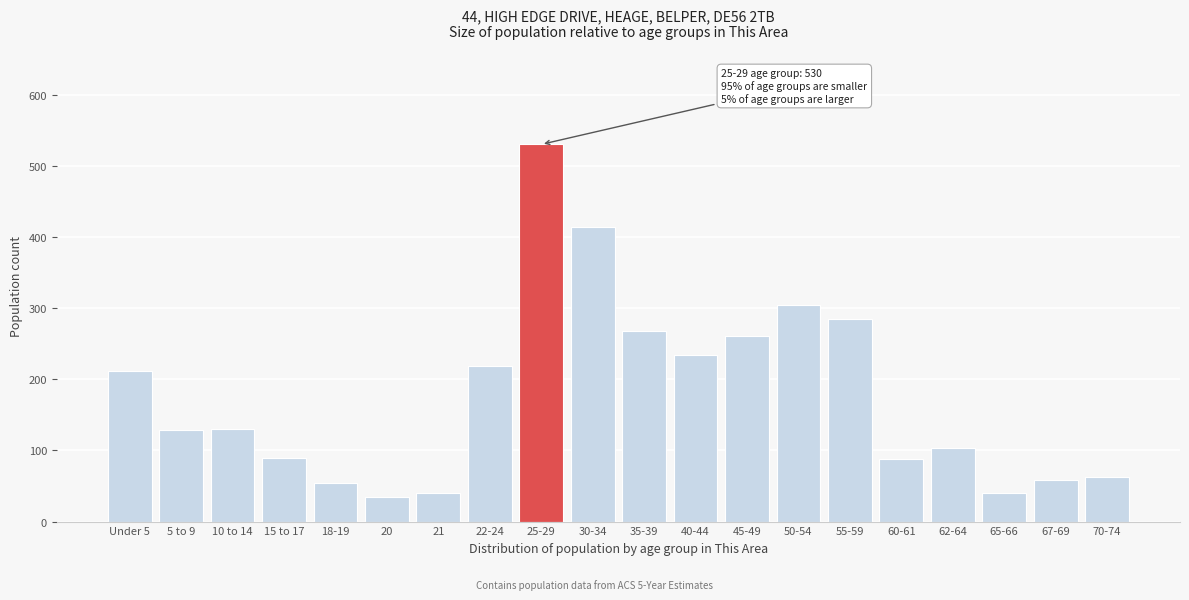

What is the average value?

178